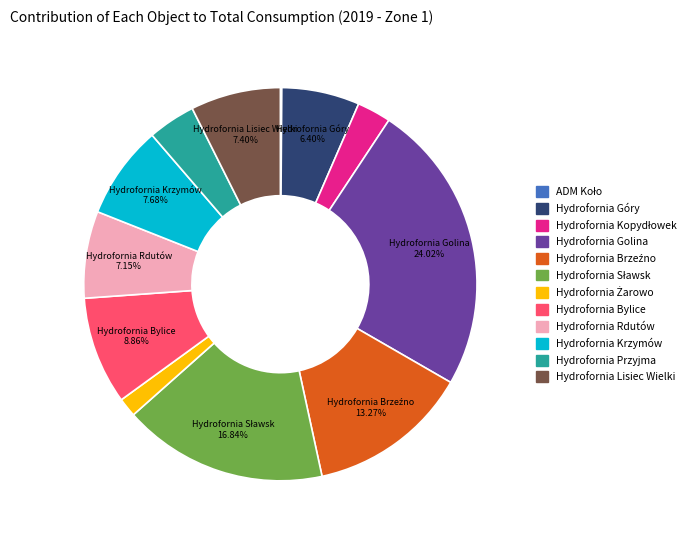

What is the largest slice in the pie chart?

Hydrofornia Golina